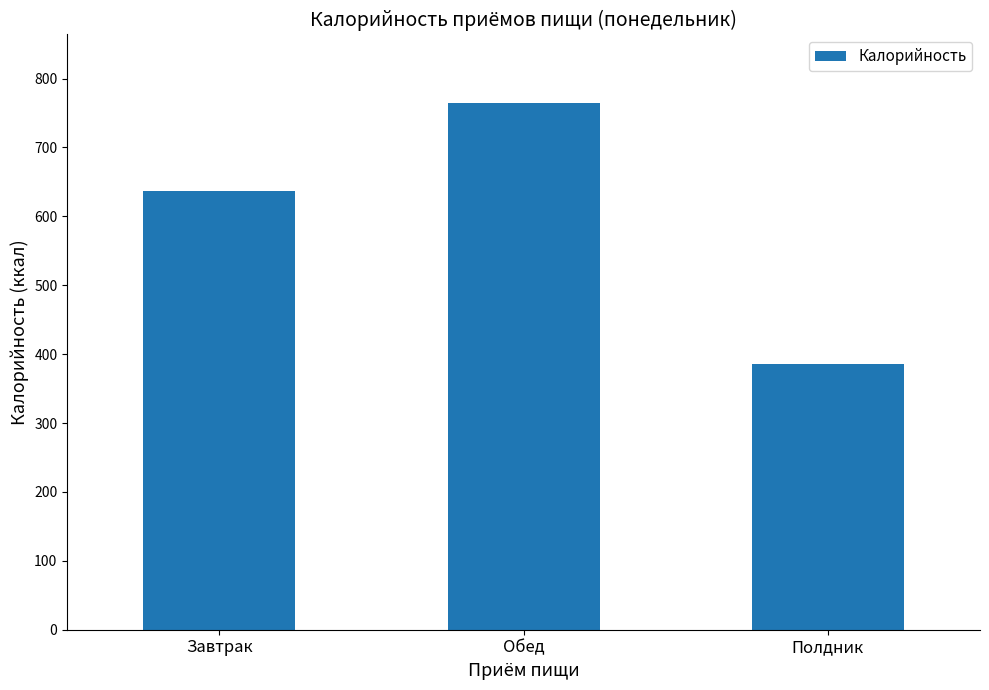

What is the sum of all values?

1785.5